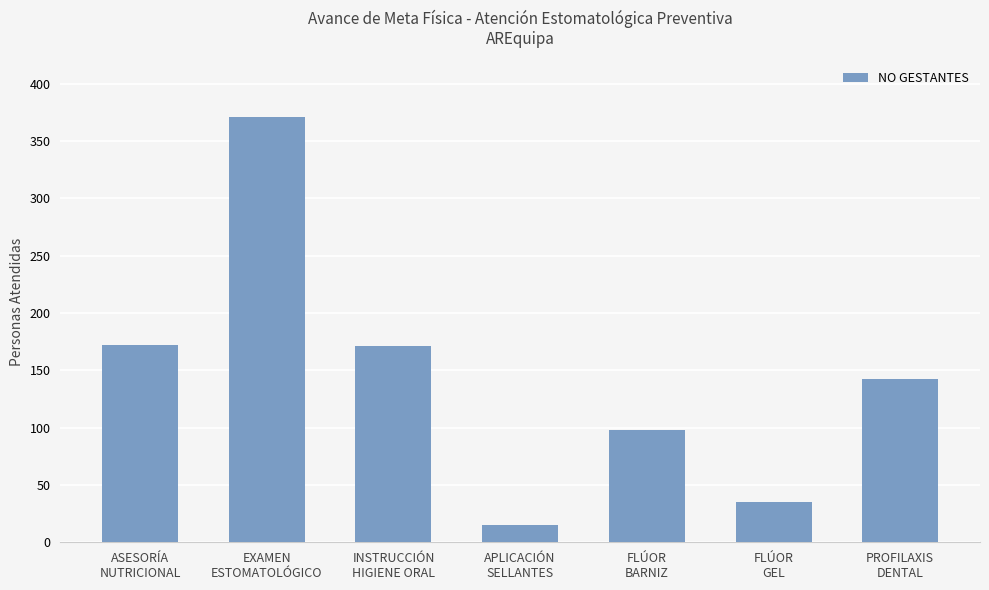

What is the value of the 4th bar from the left?

15